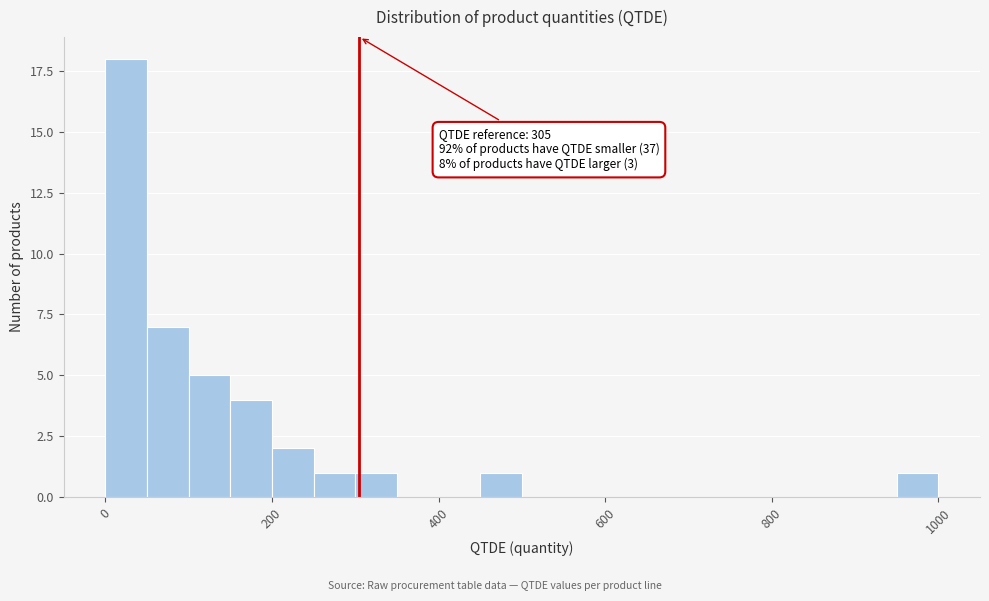

Around what value on the x-axis is the tallest bar? Give the approximate position of its centre, as read against the axis.

20